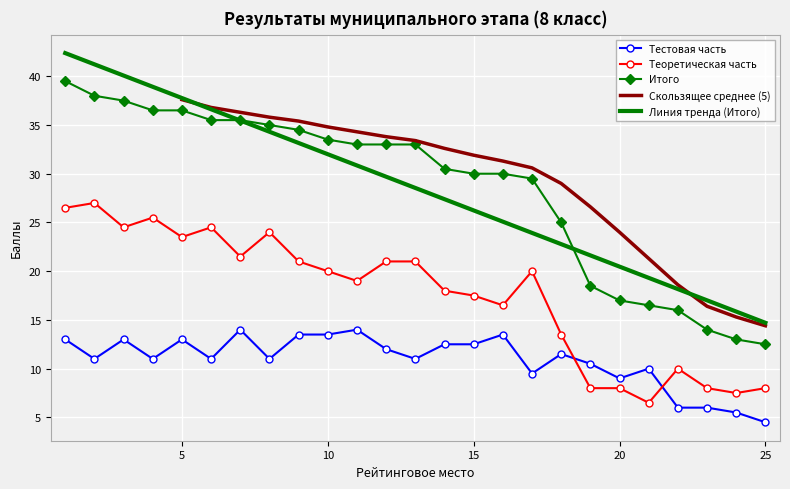

True or false: Линия тренда (Итого) and Теоретическая часть intersect in this chart.

False